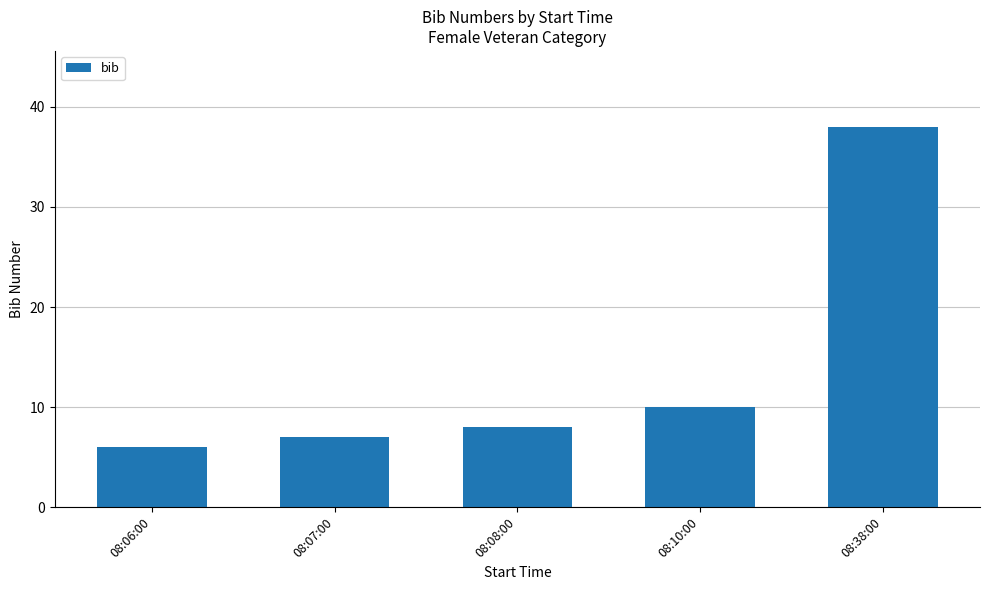

How many values are below 8?

2